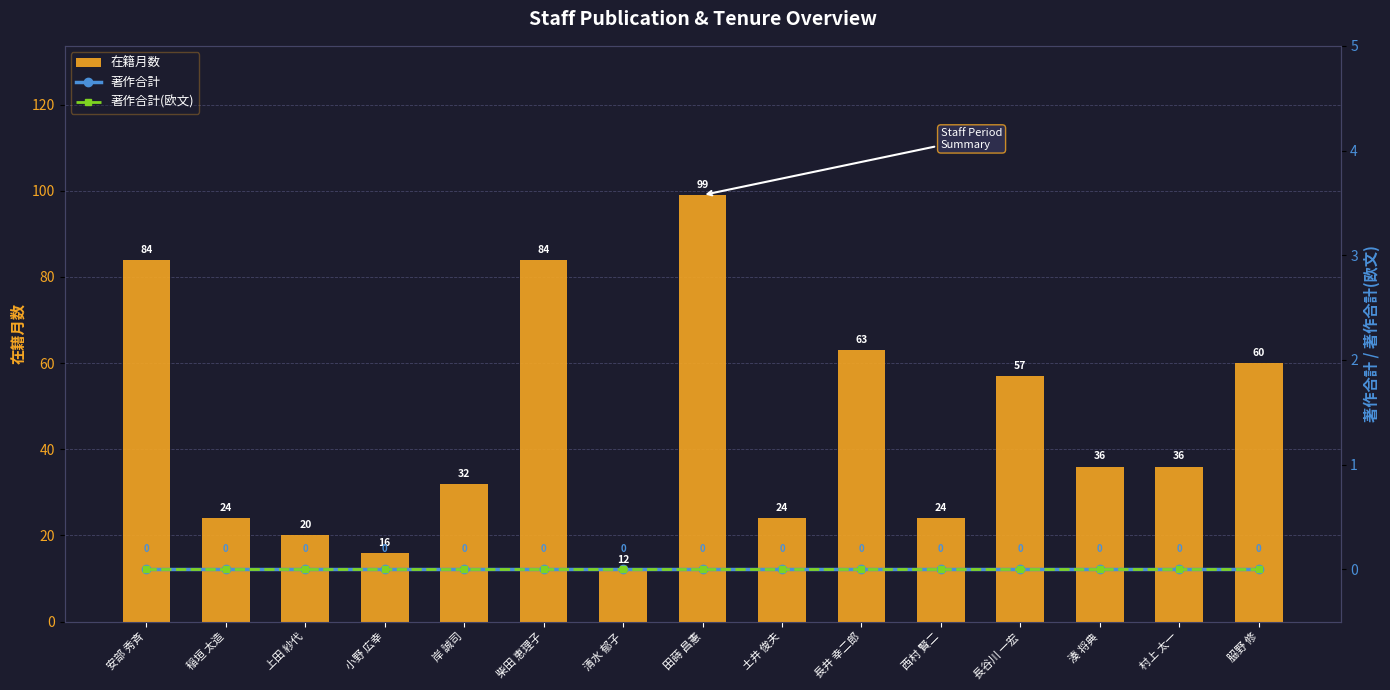

True or false: 在籍月数 has a value of 150 at 柴田 恵理子.

False